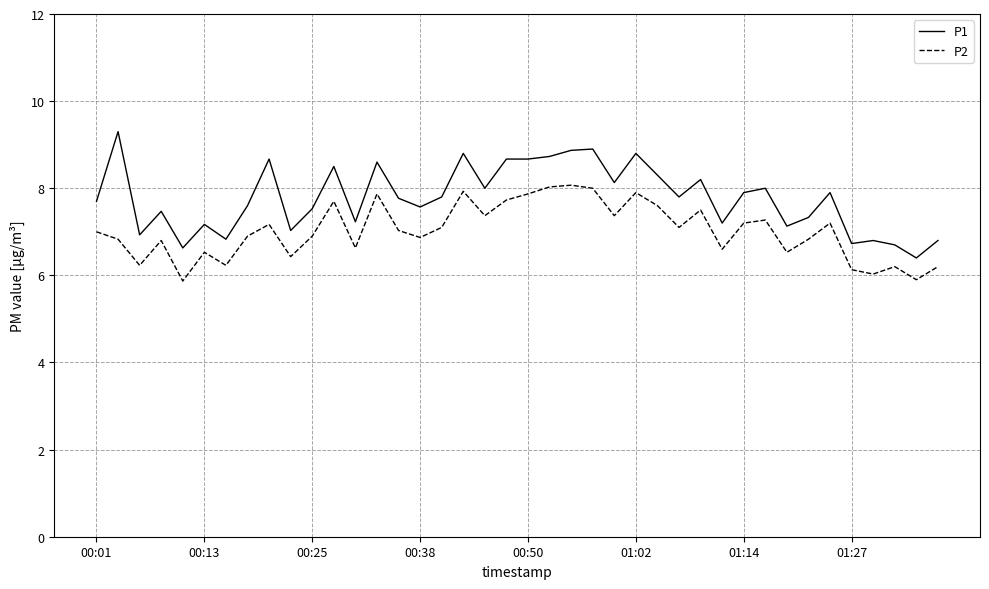

What are all the series names shown in the legend?

P1, P2